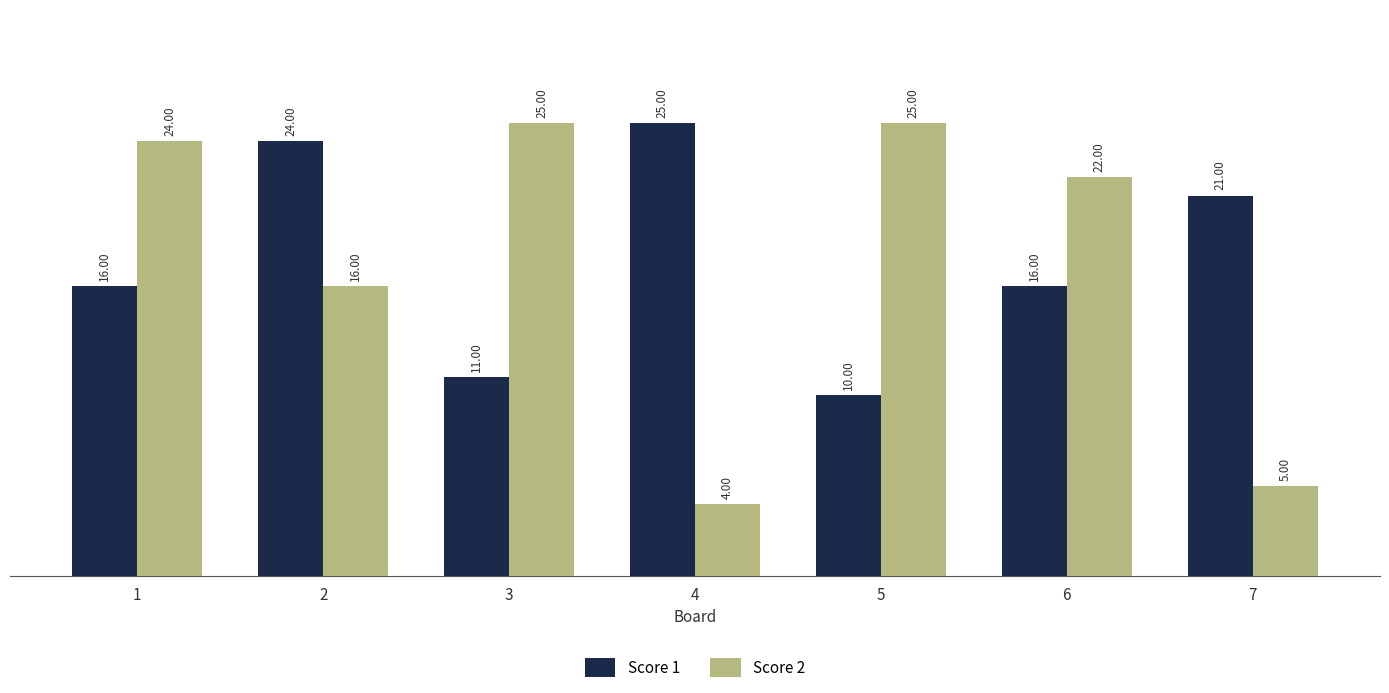

Rank the series by their average value, from highest to lowest.

Score 1, Score 2